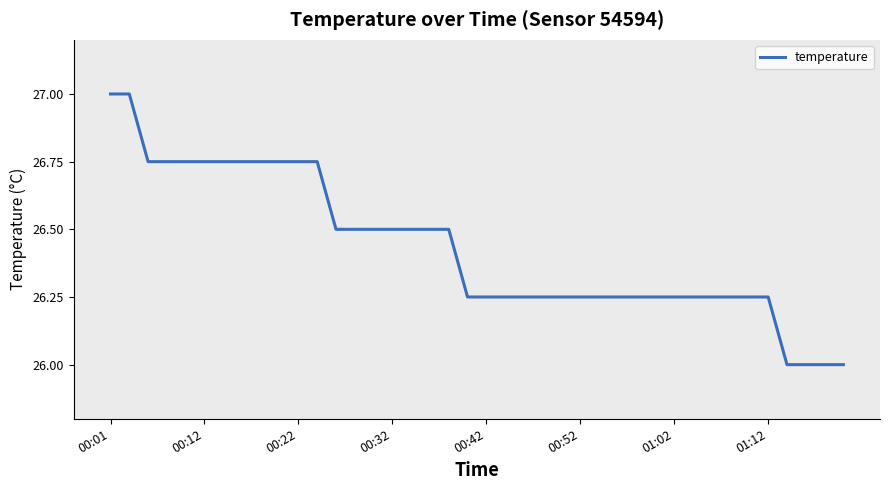

What is the difference between the maximum and minimum values?

1.0